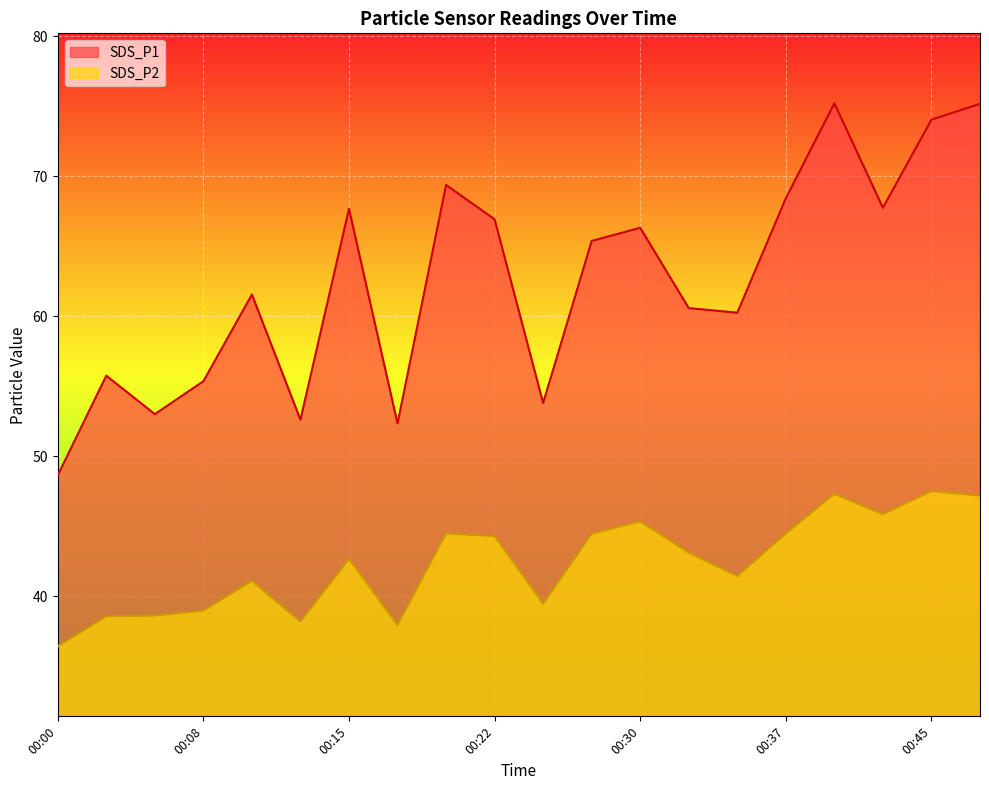

How many lines are shown in the chart?

2